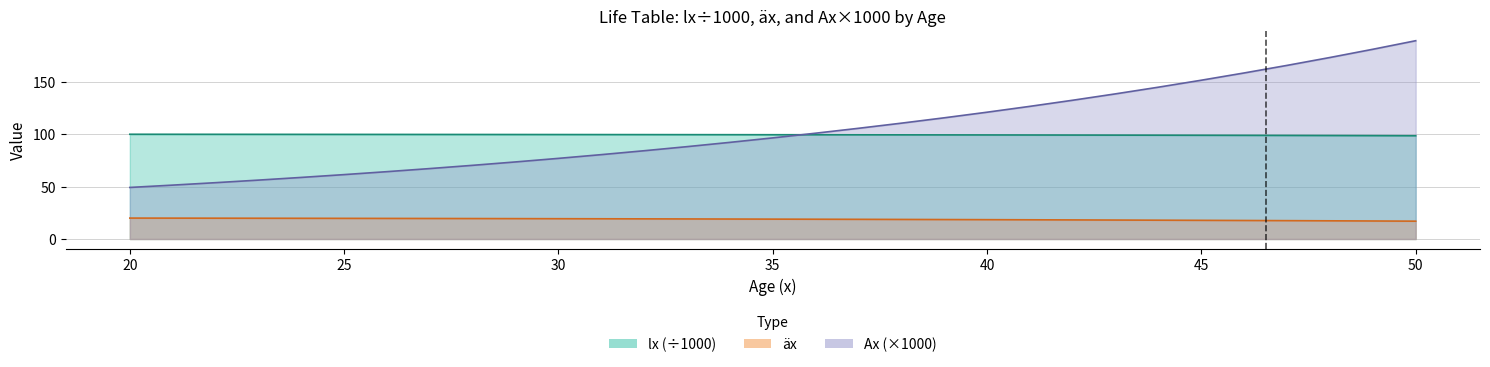

What is the average value of the lx series?

99.5